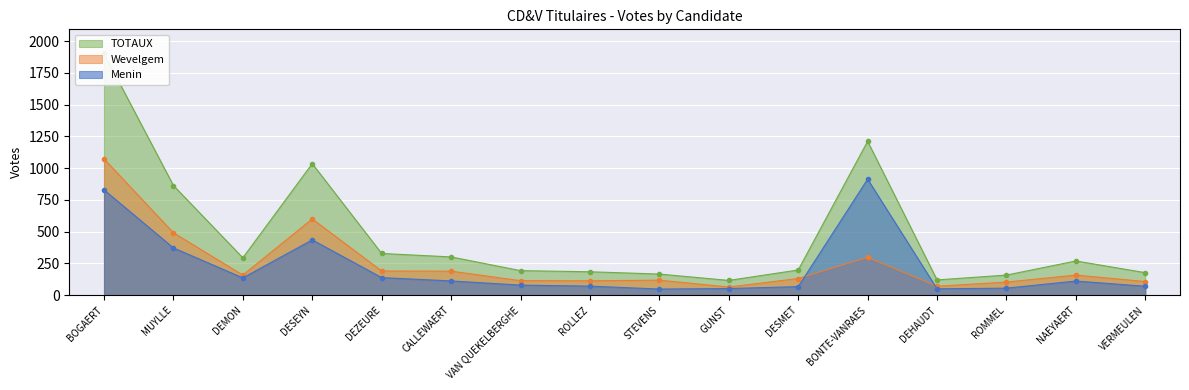

What is the total value across all series at STEVENS?

332